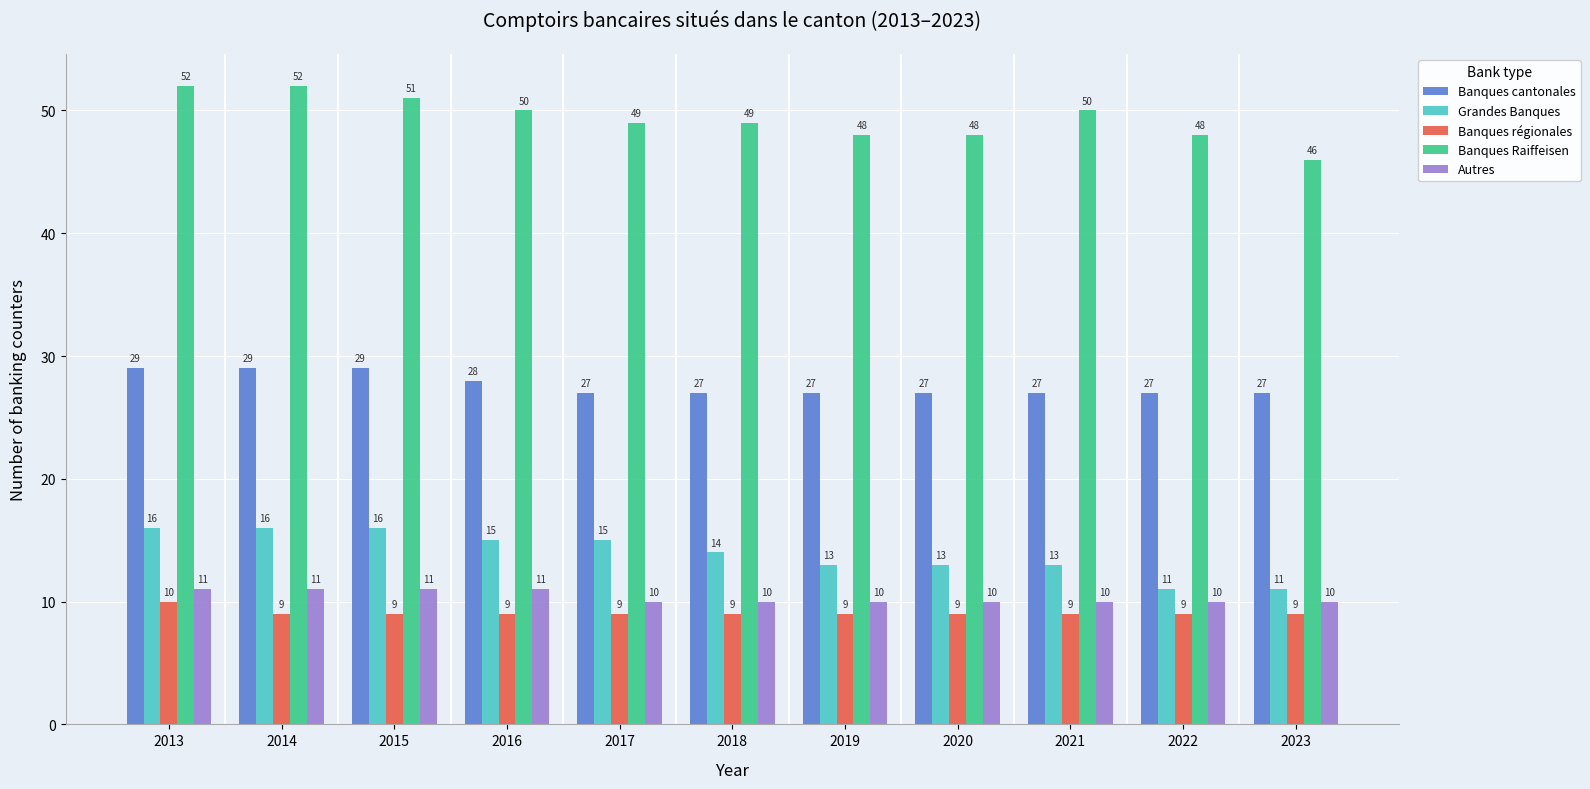

How many Banques régionales values are between 9 and 10?

11